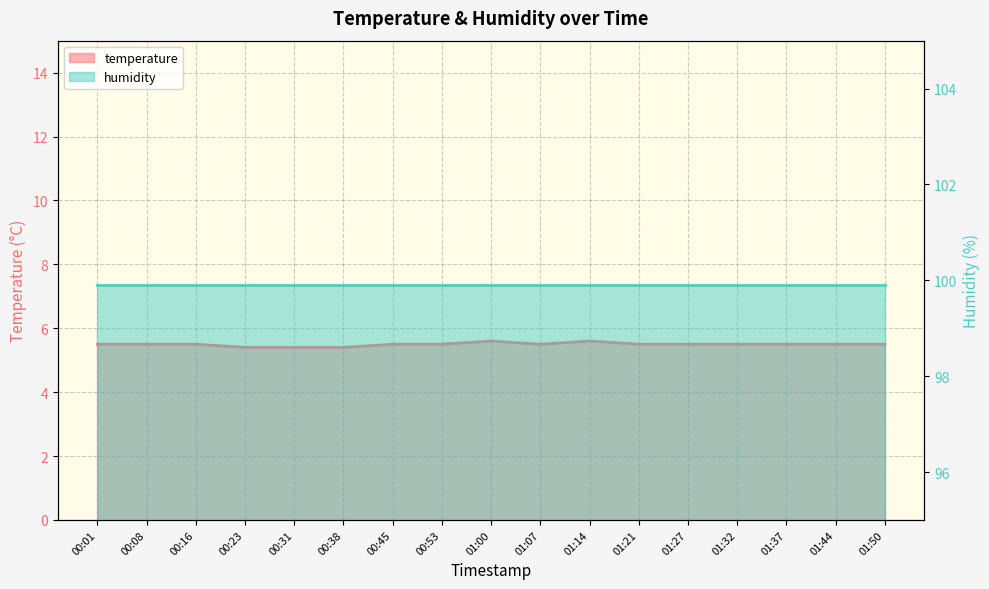

Rank the categories by value from lowest to highest.

00:23, 00:31, 00:38, 00:01, 00:08, 00:16, 00:45, 00:53, 01:07, 01:21, 01:27, 01:32, 01:37, 01:44, 01:50, 01:00, 01:14